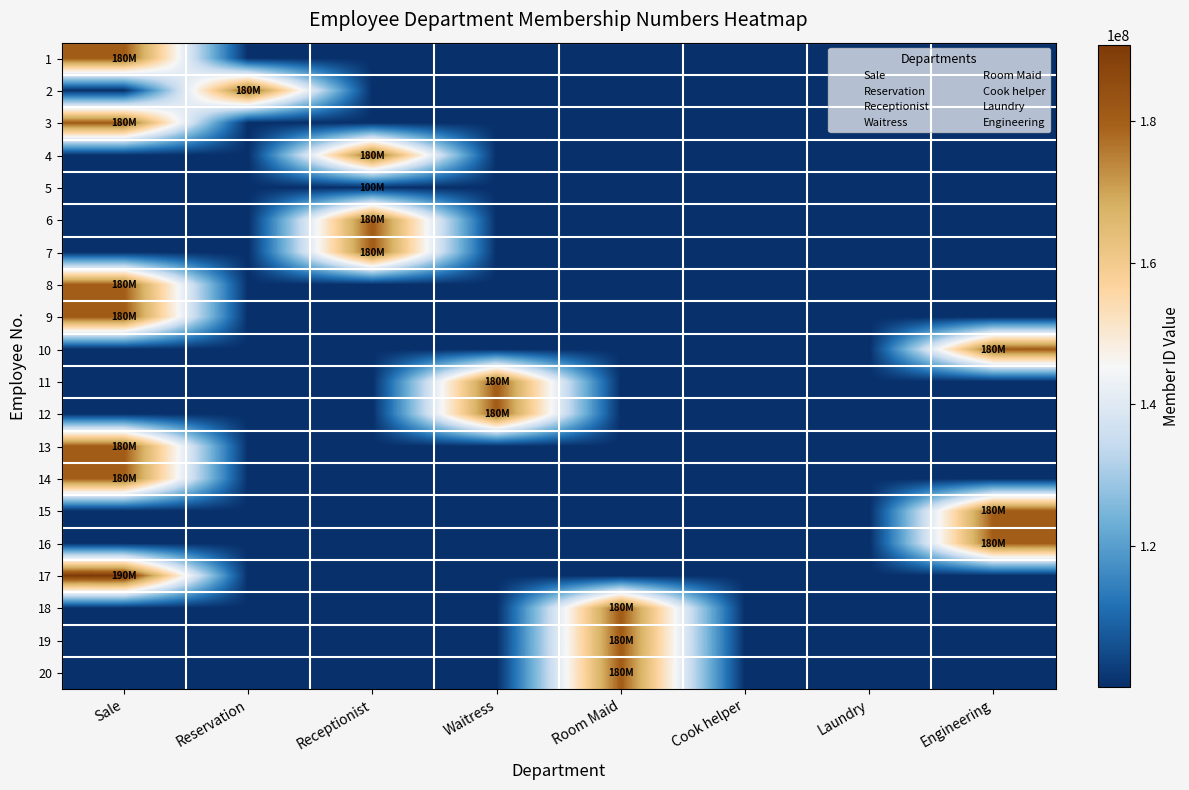

Which label corresponds to the smallest value in the chart?

Reservation